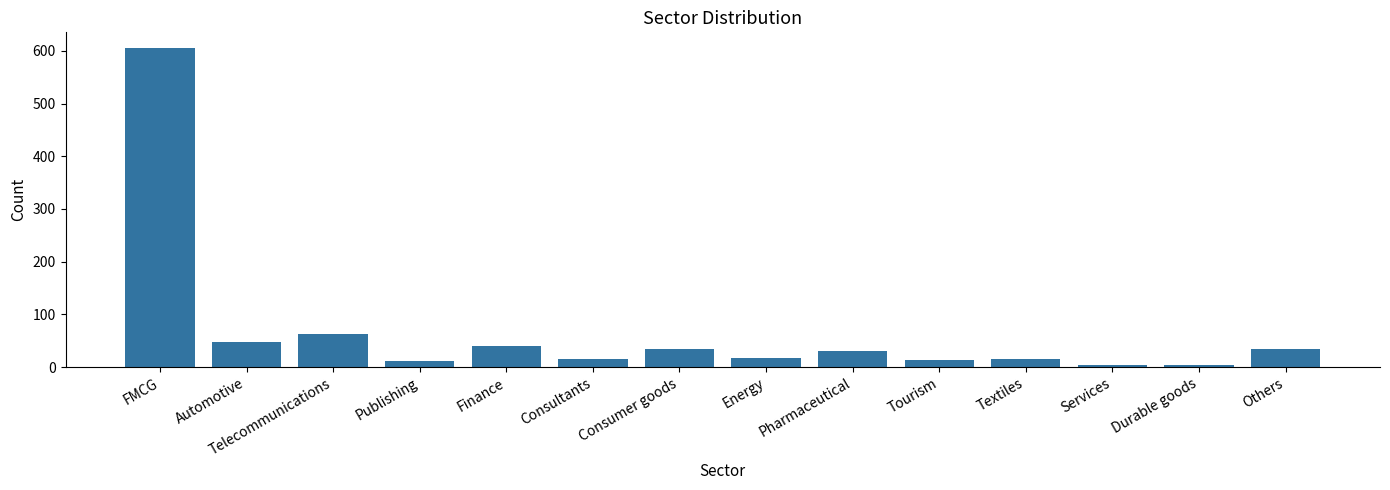

What is the ratio of the value at Durable goods to the value at Consumer goods?

0.1